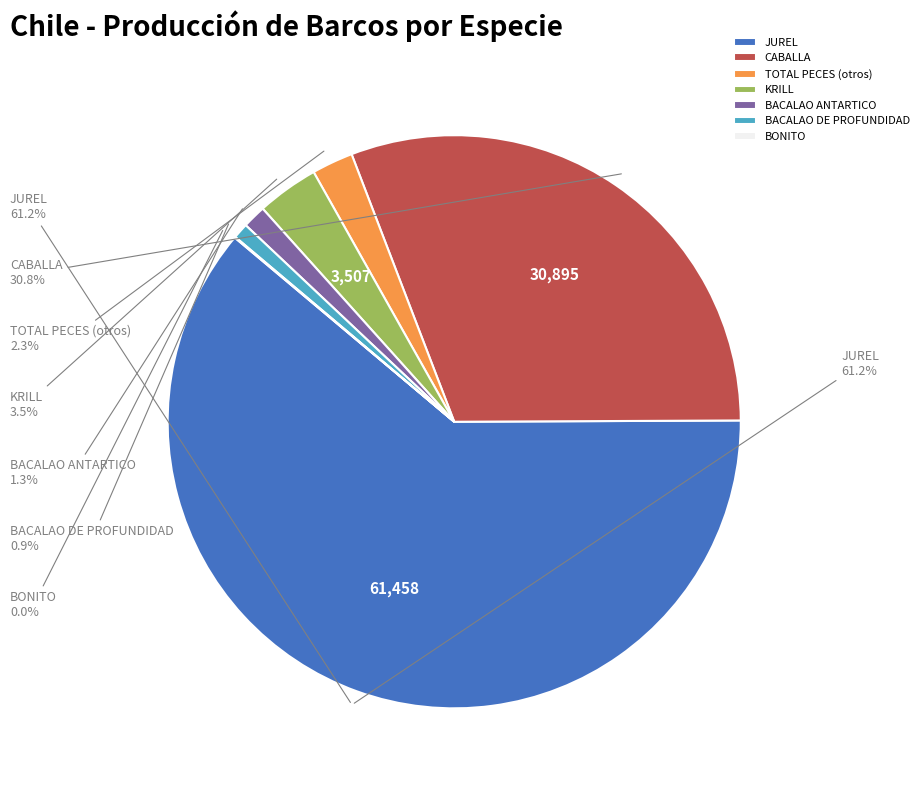

What is the change in value from CABALLA to BACALAO DE PROFUNDIDAD?

-30018